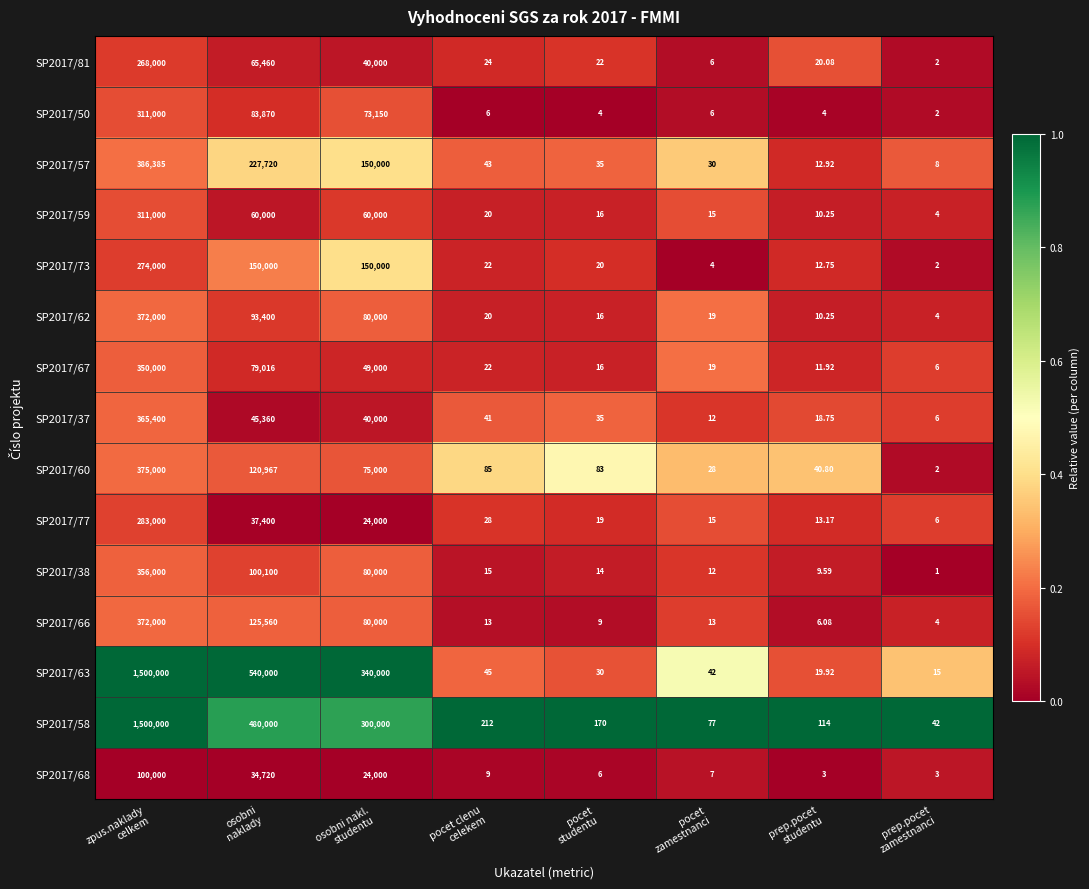

At which category does the chart reach its peak across all series?

zpus.naklady
celkem